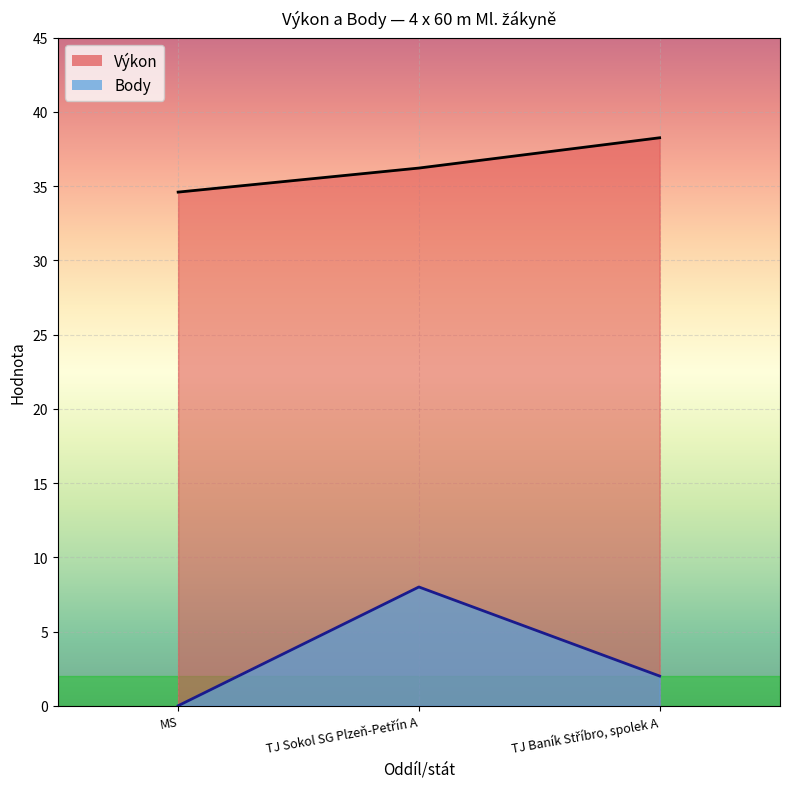

Count the Body values in the range 0 to 8.

3